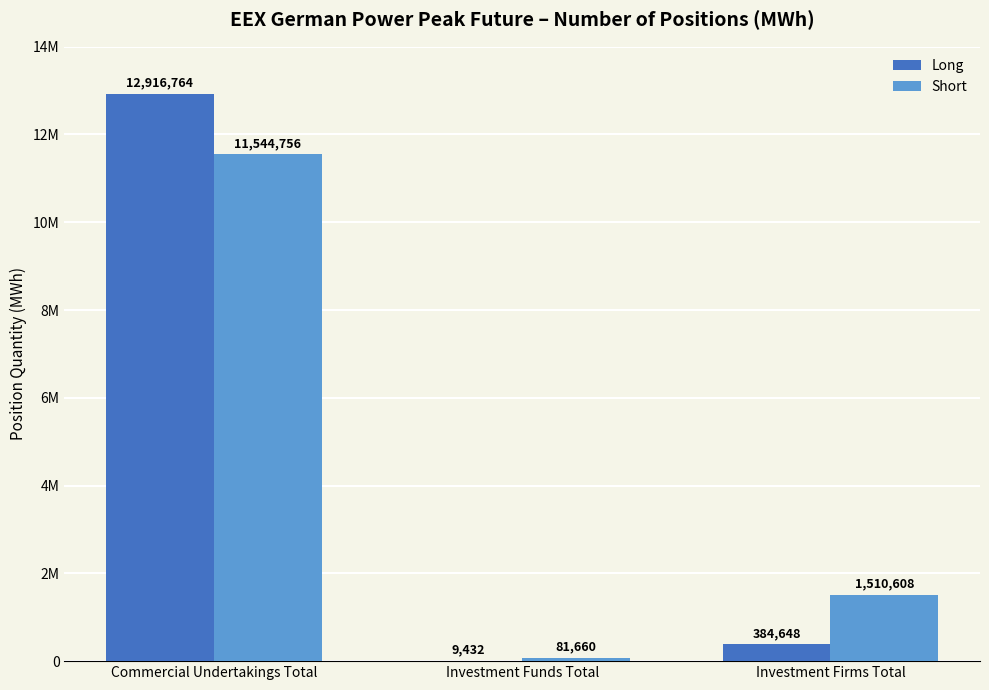

List the series in order of their overall mean, highest first.

Long, Short